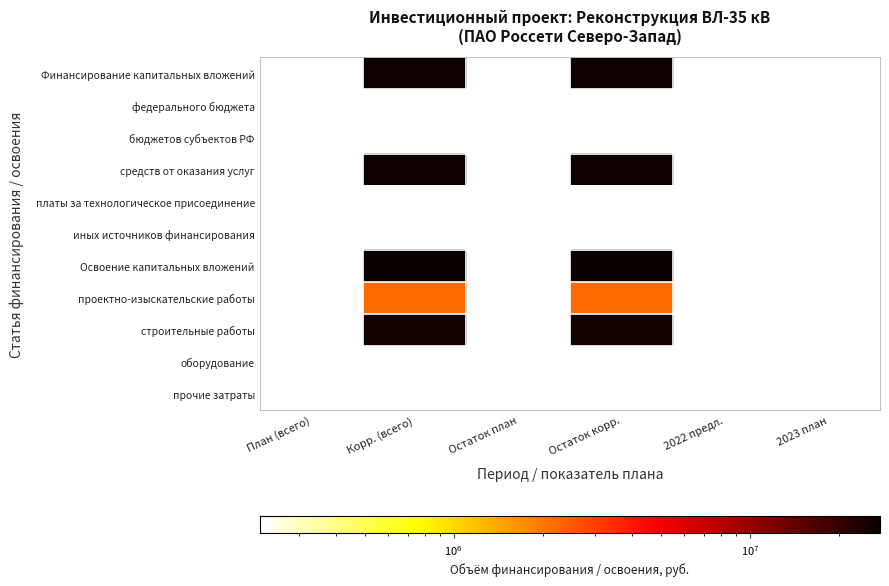

Is the value of проектно-изыскательские работы at 2022 предл. greater than the value of бюджетов субъектов РФ at План (всего)?

No